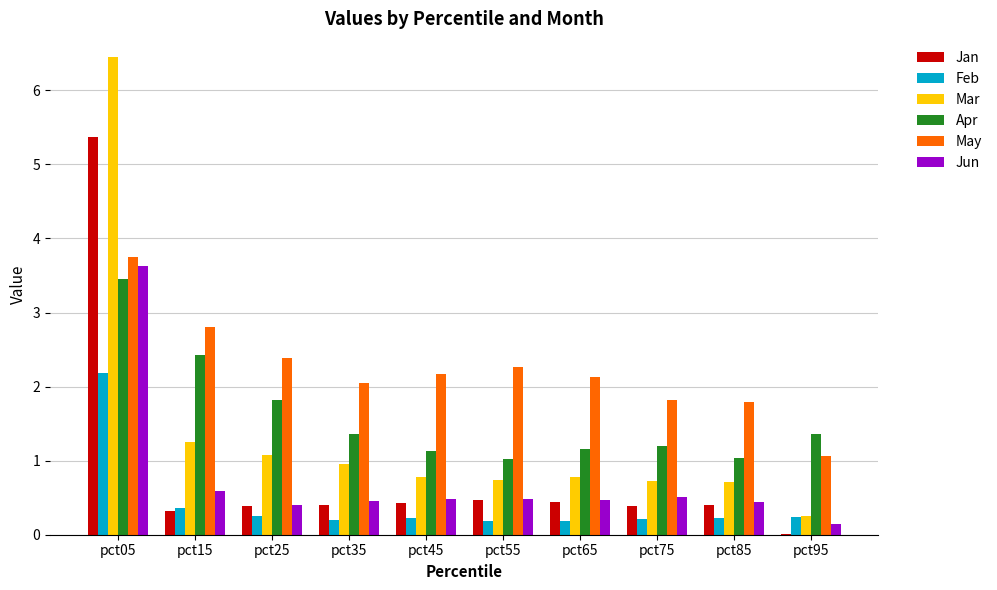

Does the chart contain stacked bars?

No